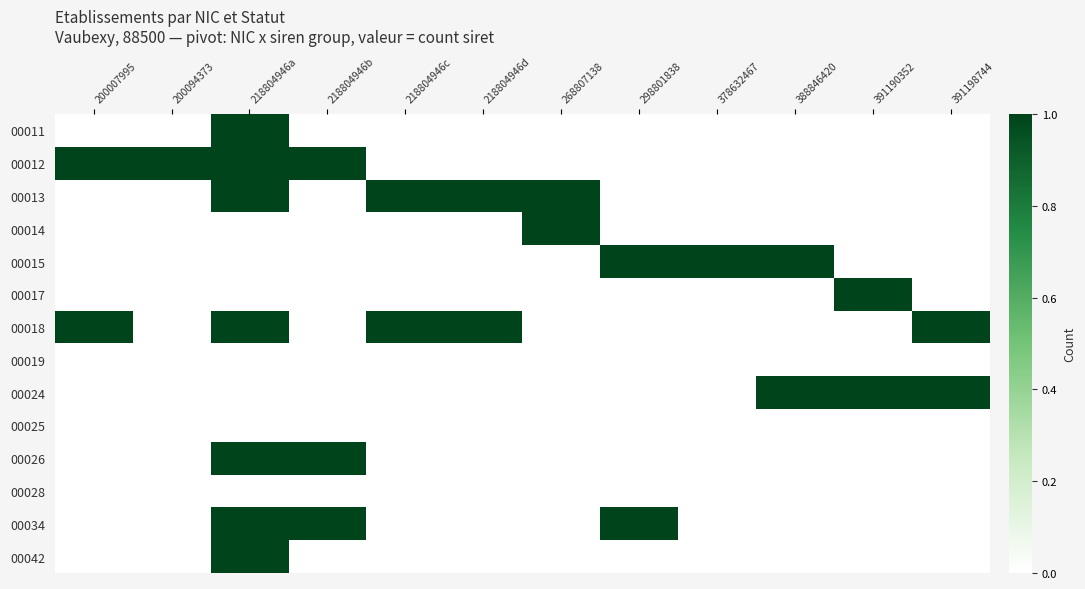

Which series changed the most between 298801838 and 378632467?

00034